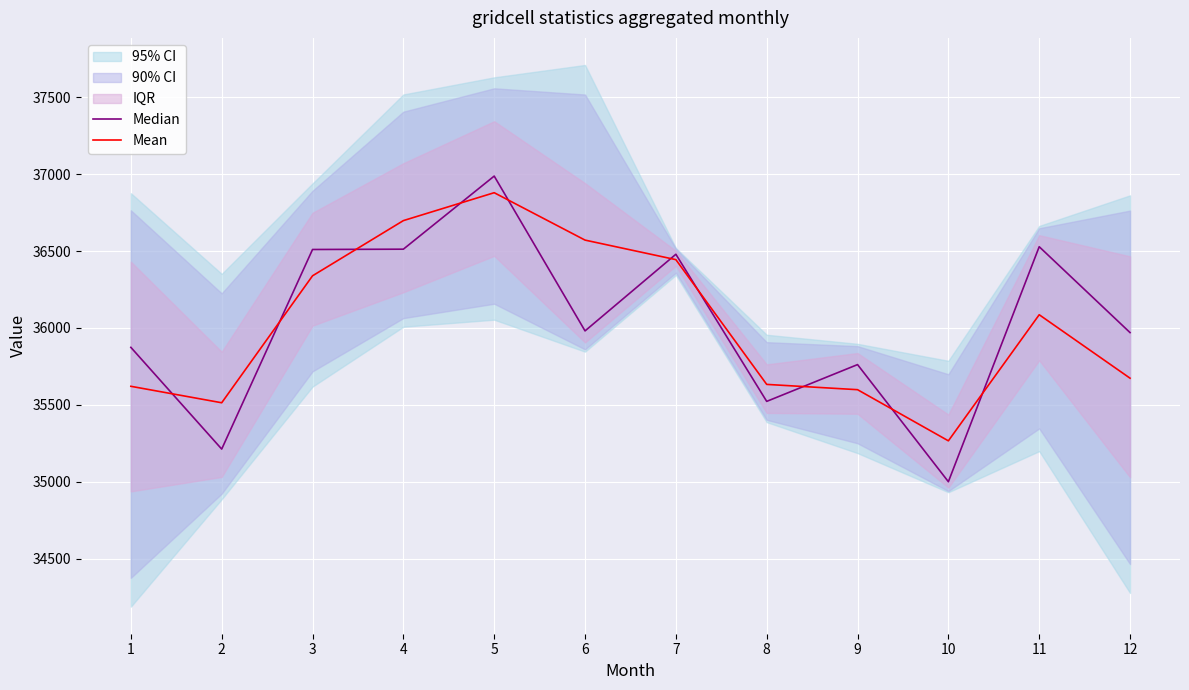

What is the difference between the Mean values at 5 and 2?

1365.0